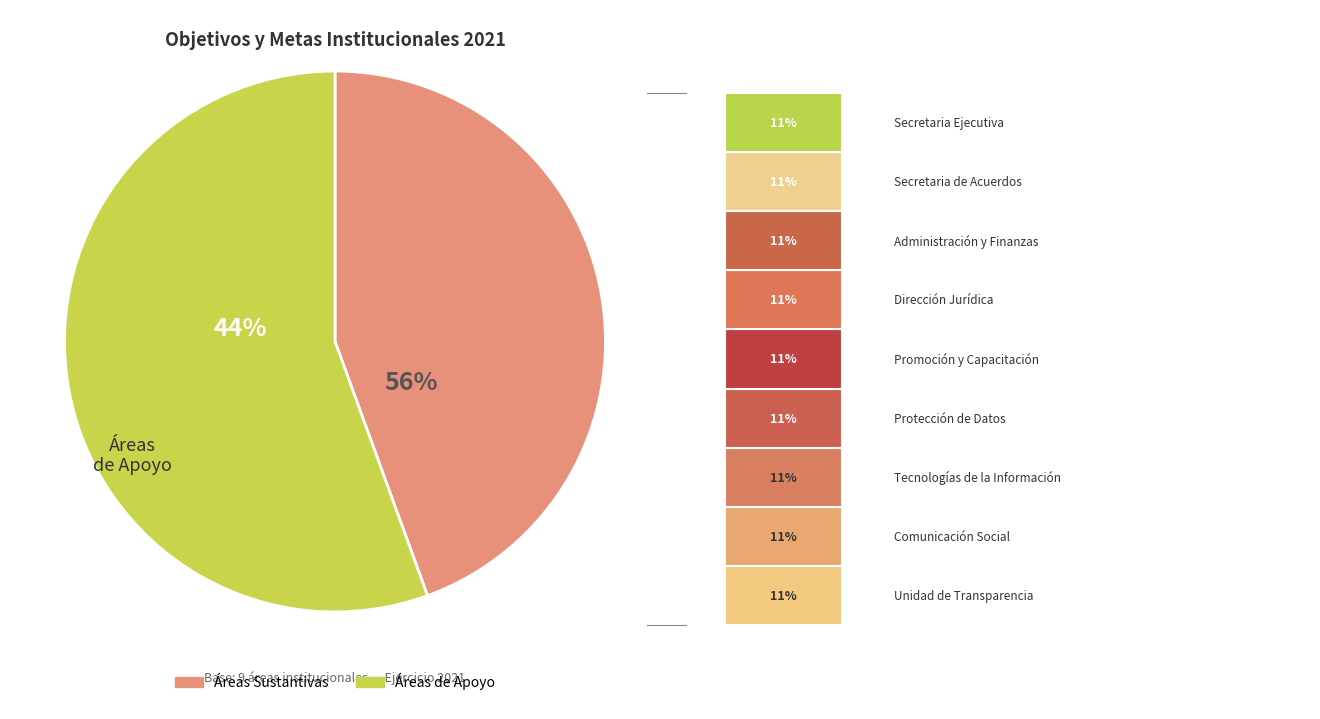

What percentage is the Dirección de Promoción y Capacitación slice, to the nearest percent?

11%